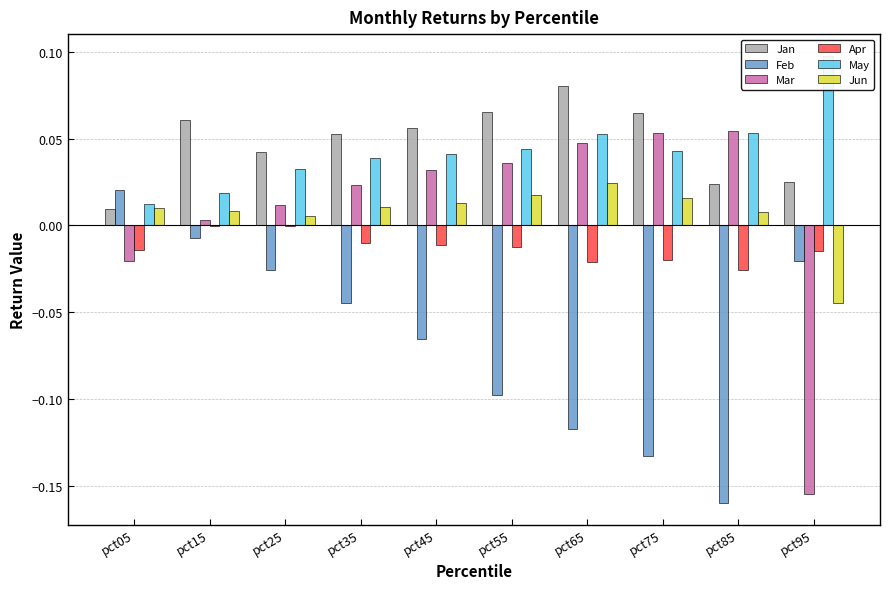

Which series changed the most between pct05 and pct35?

Feb